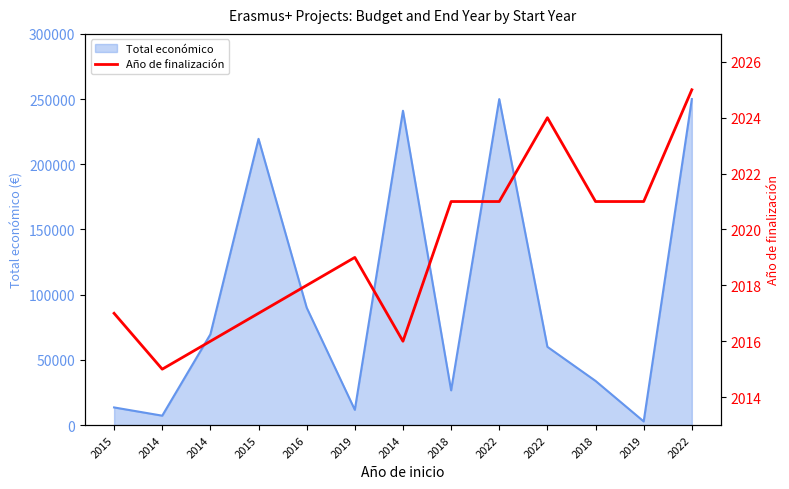

What is the smallest value displayed?

2015